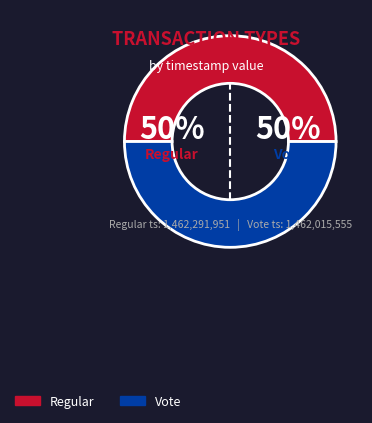

What percentage is the Vote slice, to the nearest percent?

50%